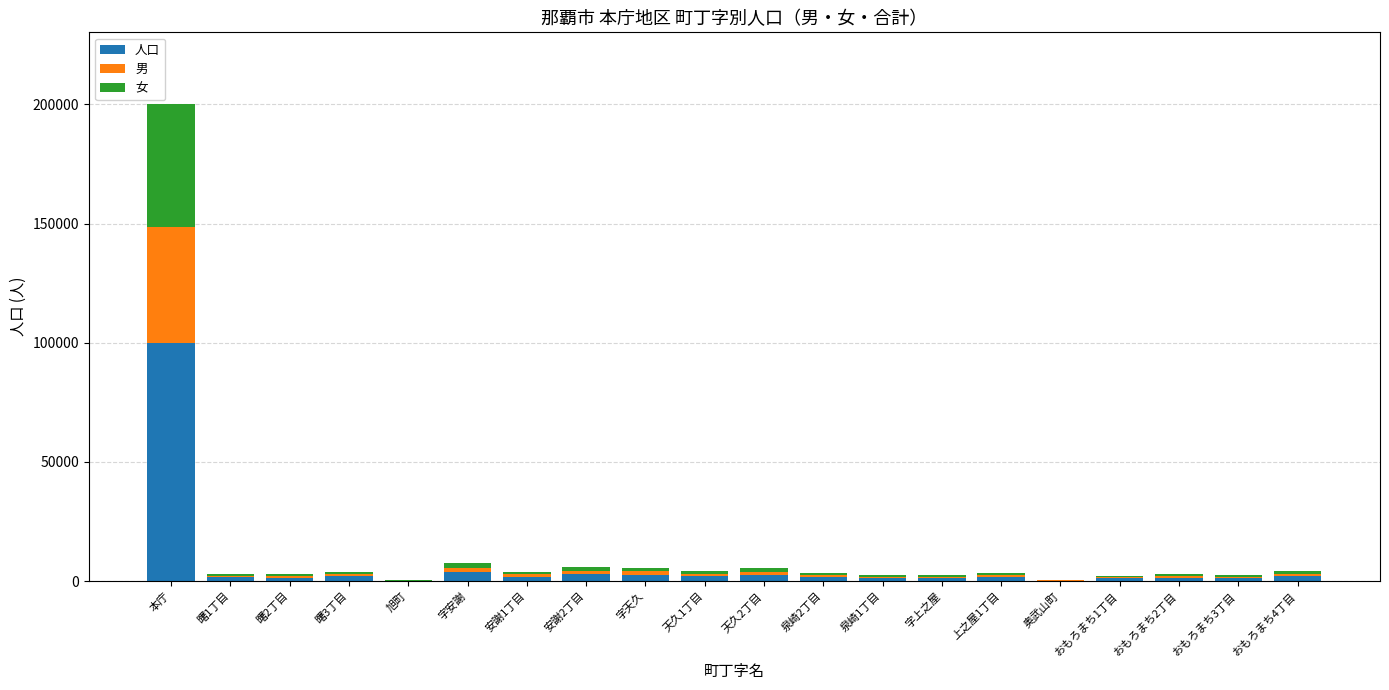

Are the bars horizontal?

No